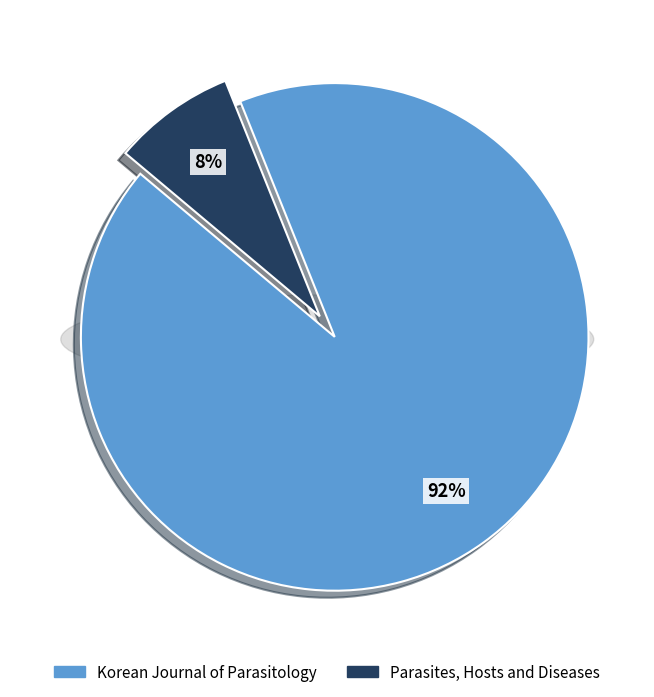

What is the largest slice in the pie chart?

Korean Journal of Parasitology